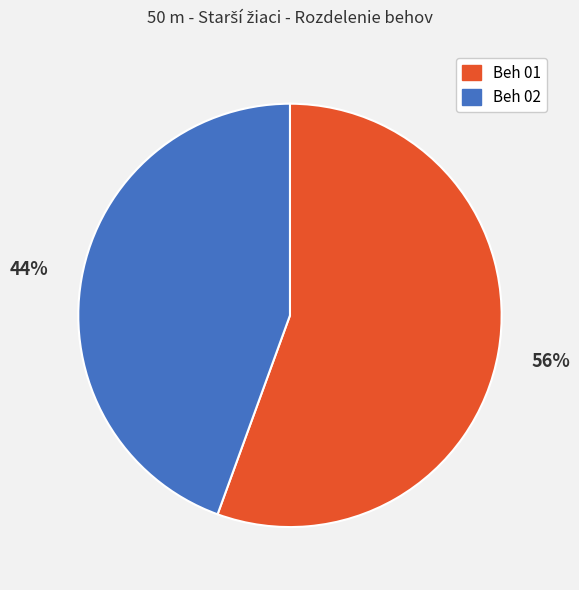

Is Beh 01 the majority of the pie?

Yes